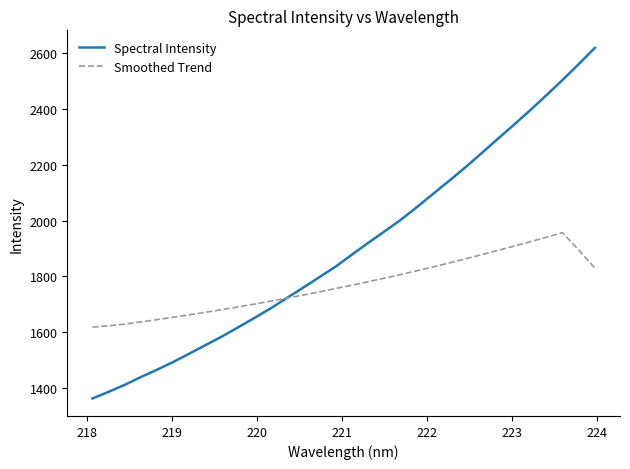

List the series in order of their peak value, lowest first.

Smoothed Trend, Spectral Intensity